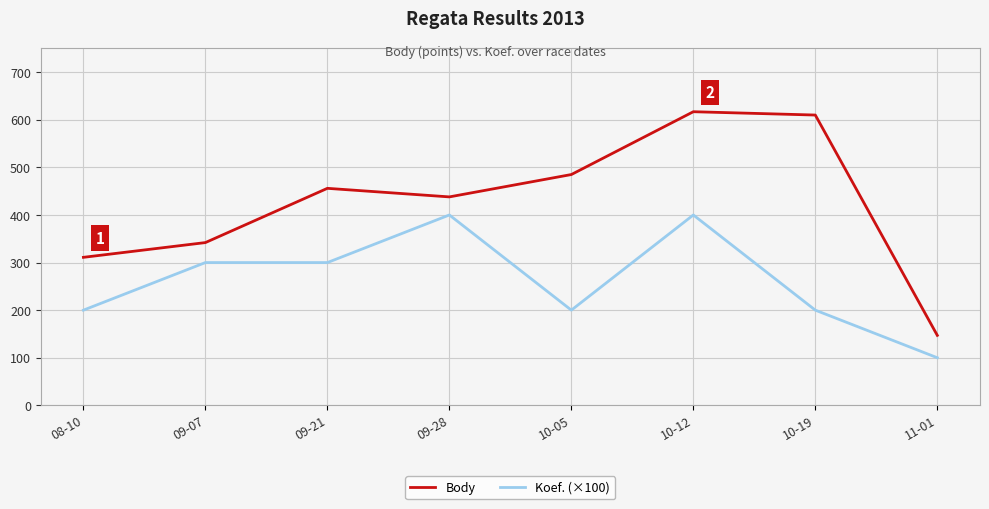

At how many categories does at least one series exceed 274?

7